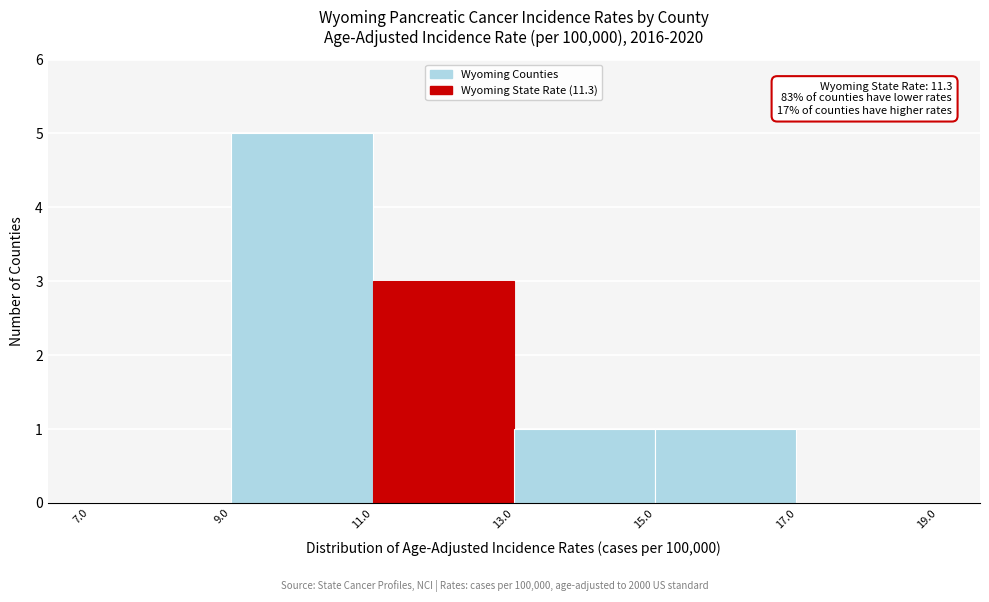

Which range on the x-axis has the tallest bar?

9.0 to 11.0